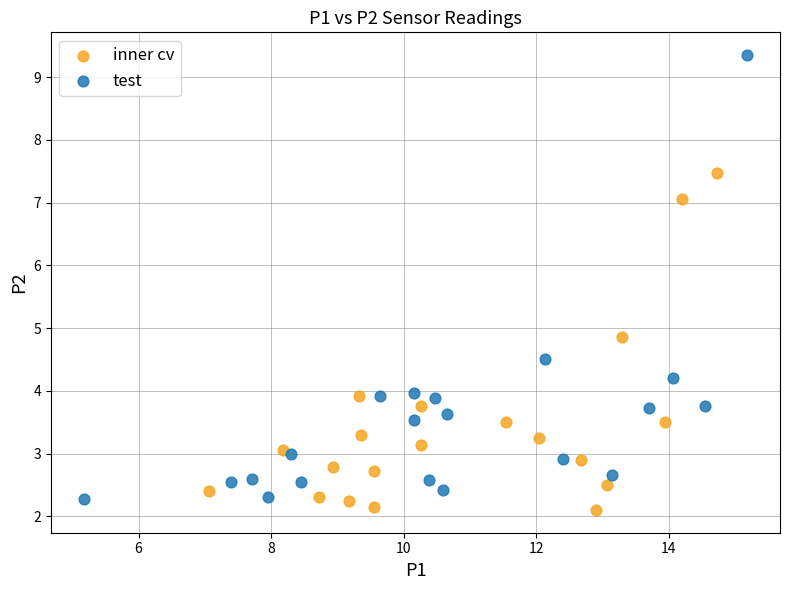

Which series has the largest Y range (max minus min)?

test